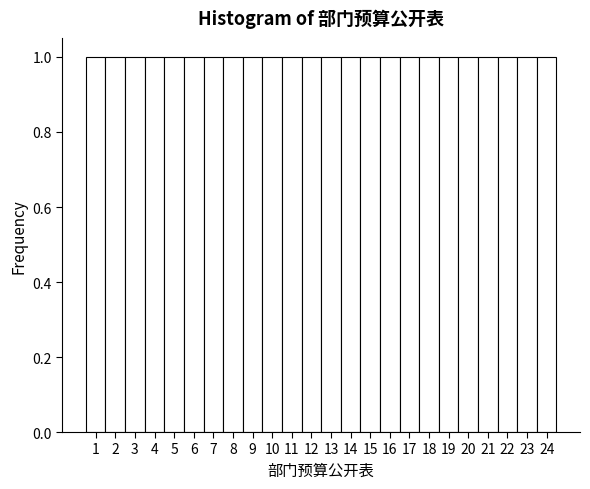

What is the height of the bar covering 10.5 to 11.5 on the x-axis? The values are not printed on the chart, so give them approximately, as read against the axis.

1